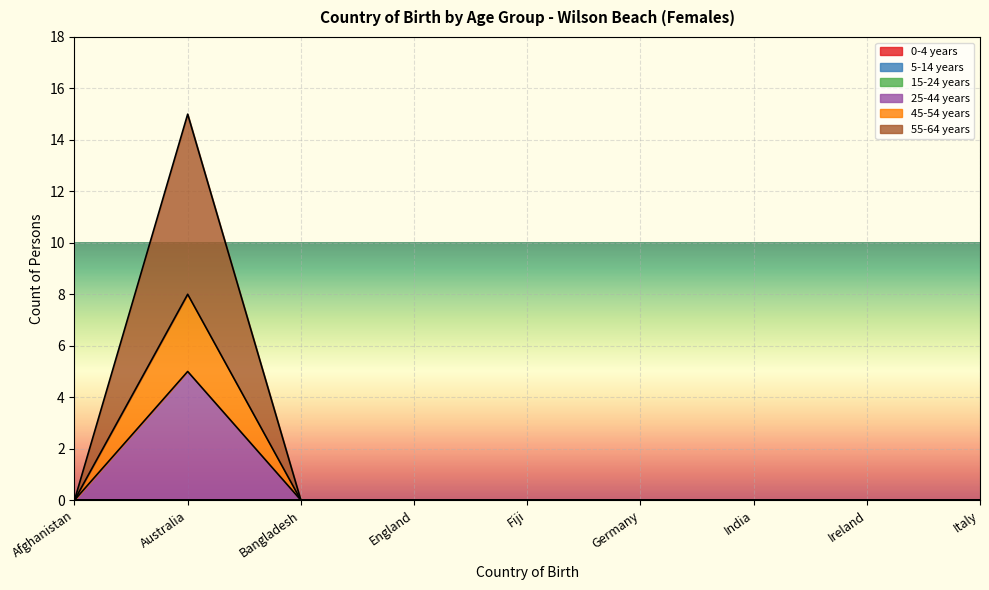

What position from the left is India?

7